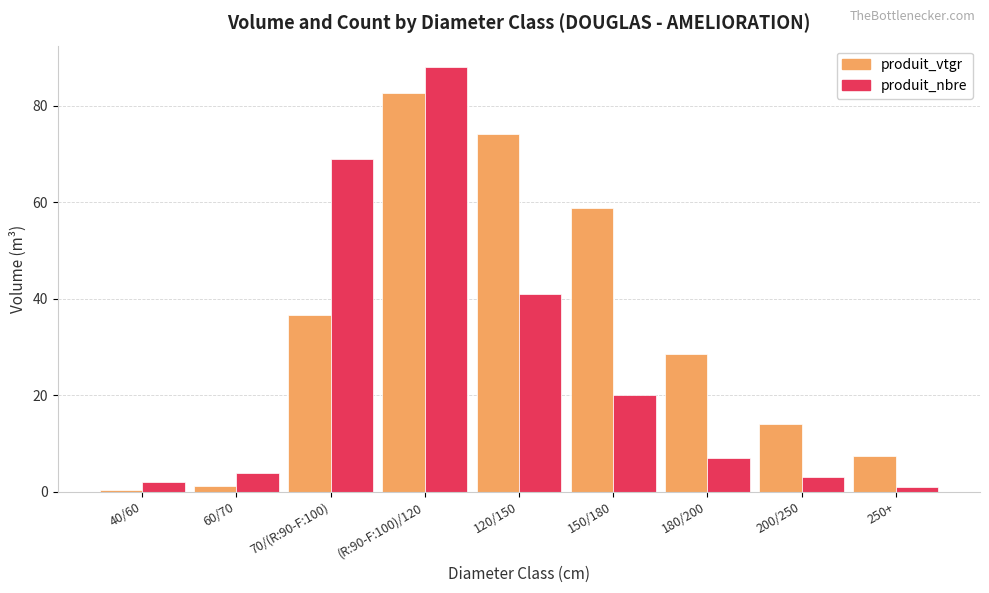

Is it true that produit_nbre equals 8.9 at 120/150?

False